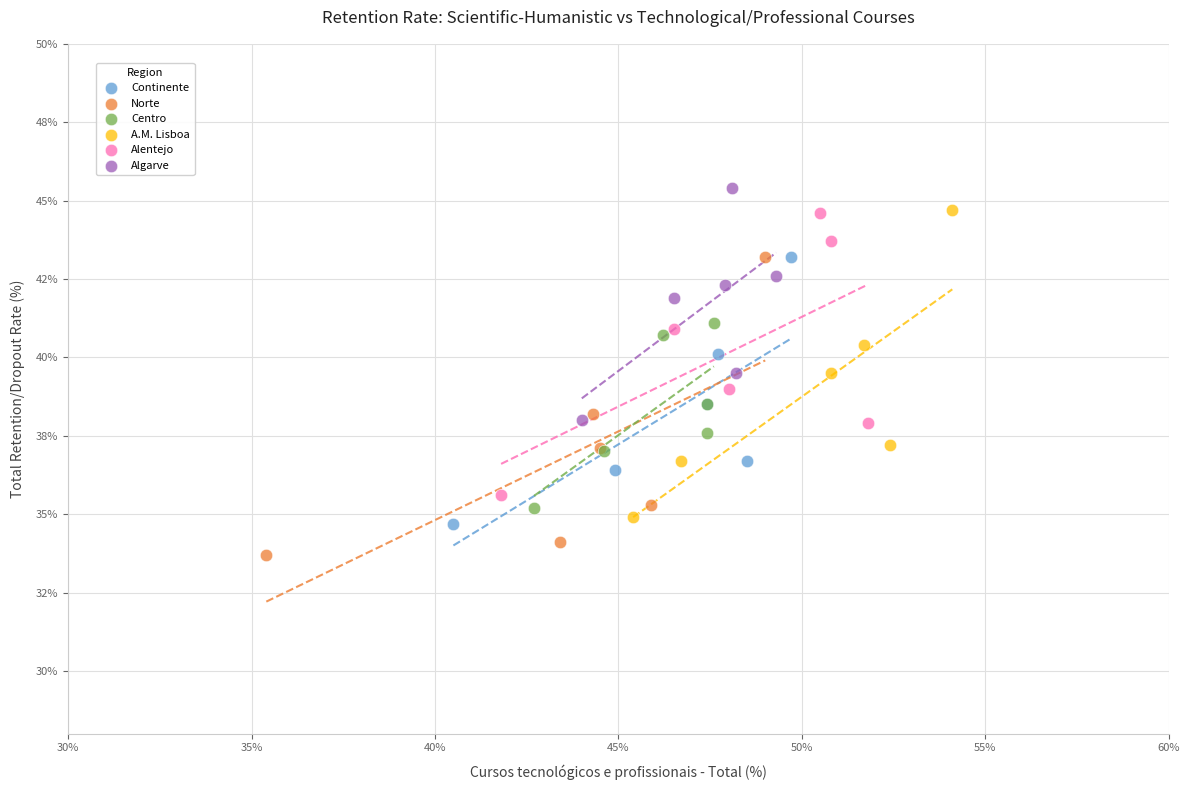

What are all the series names shown in the legend?

Continente, Norte, Centro, A.M. Lisboa, Alentejo, Algarve